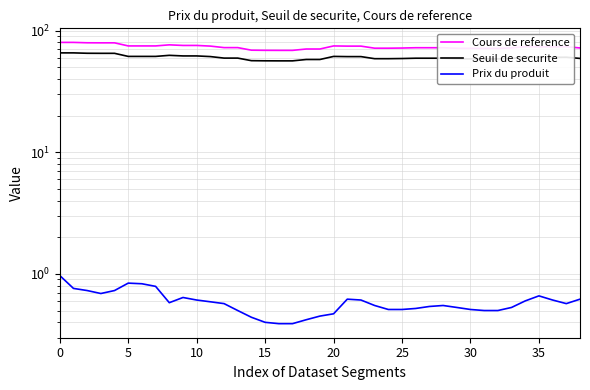

Which category has the lowest value across all series?

16